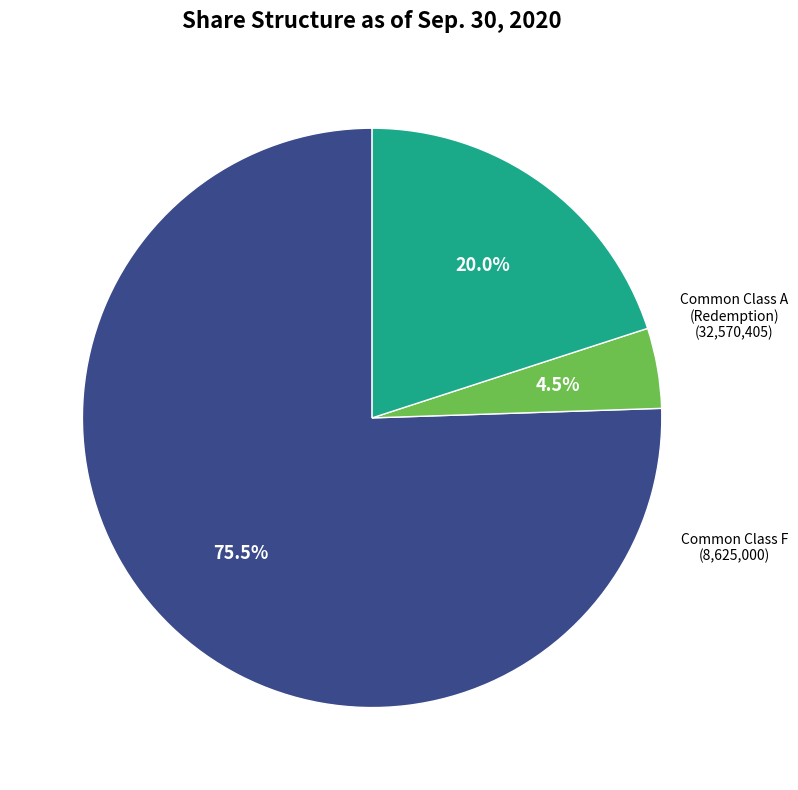

Is there a majority slice in this chart?

Yes